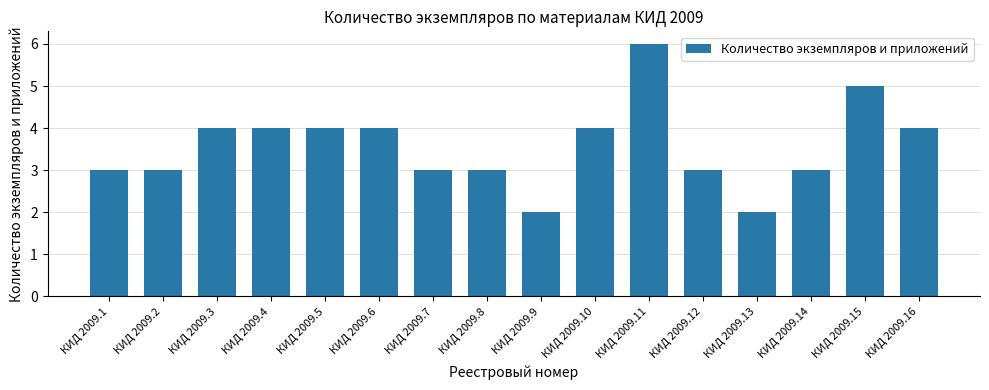

What is the sum of all values?

57